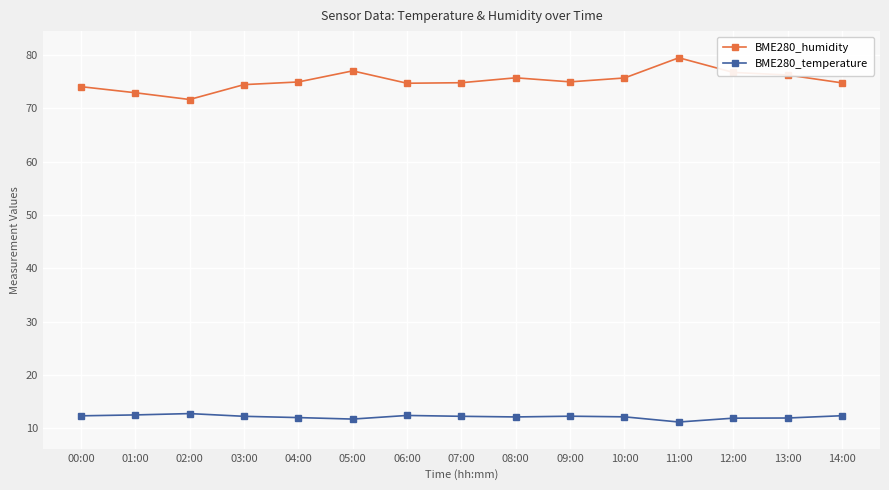

True or false: BME280_humidity has more than 1 interior local peaks.

True